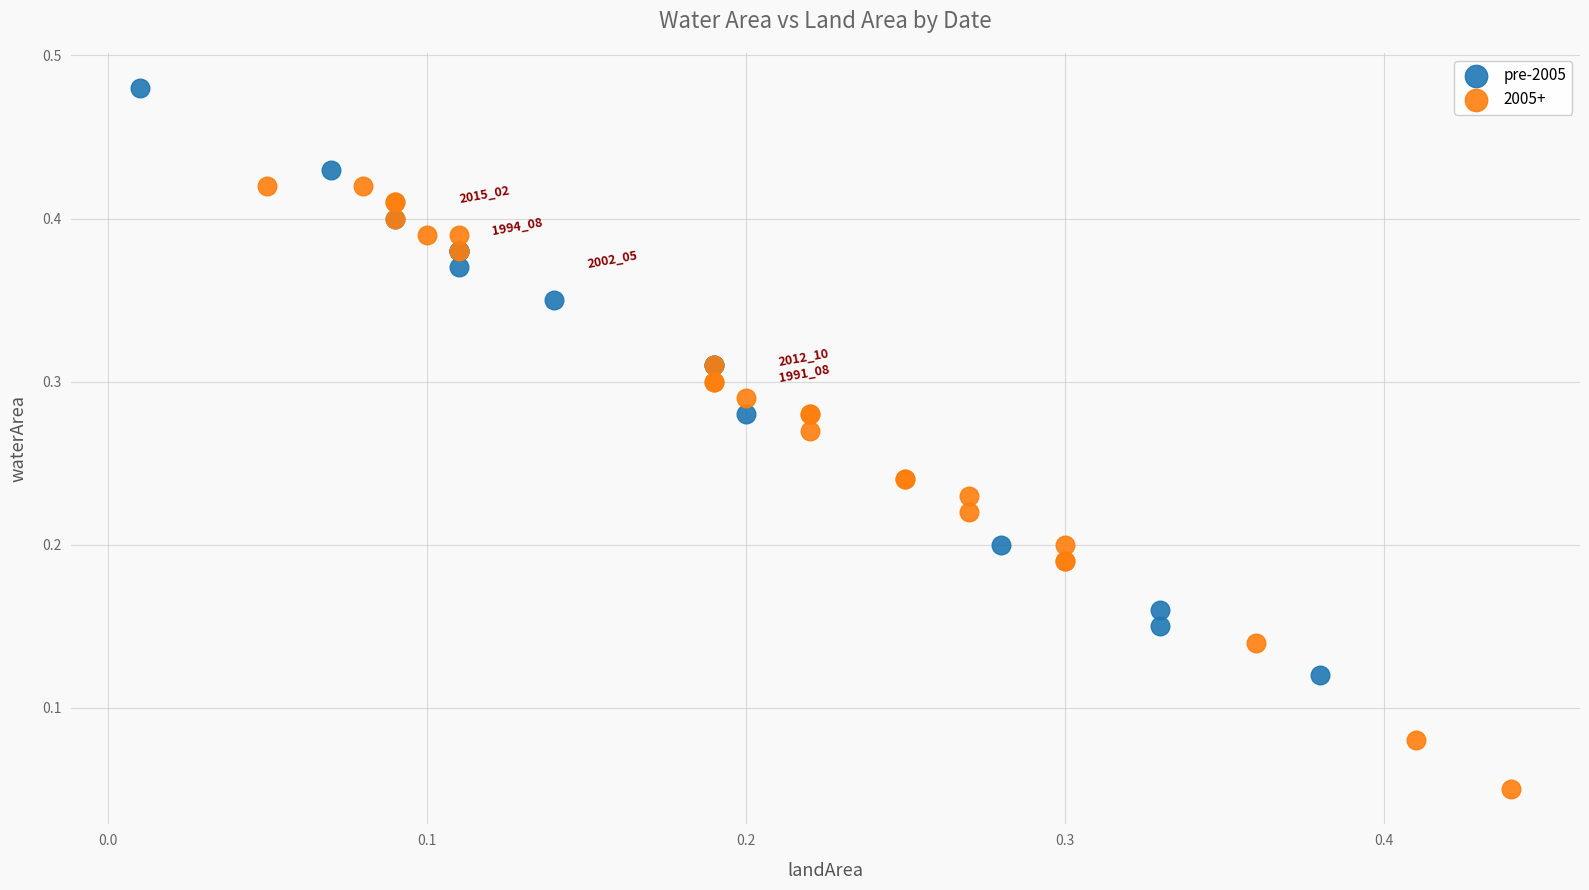

Which series has the widest spread of Y values?

2005+